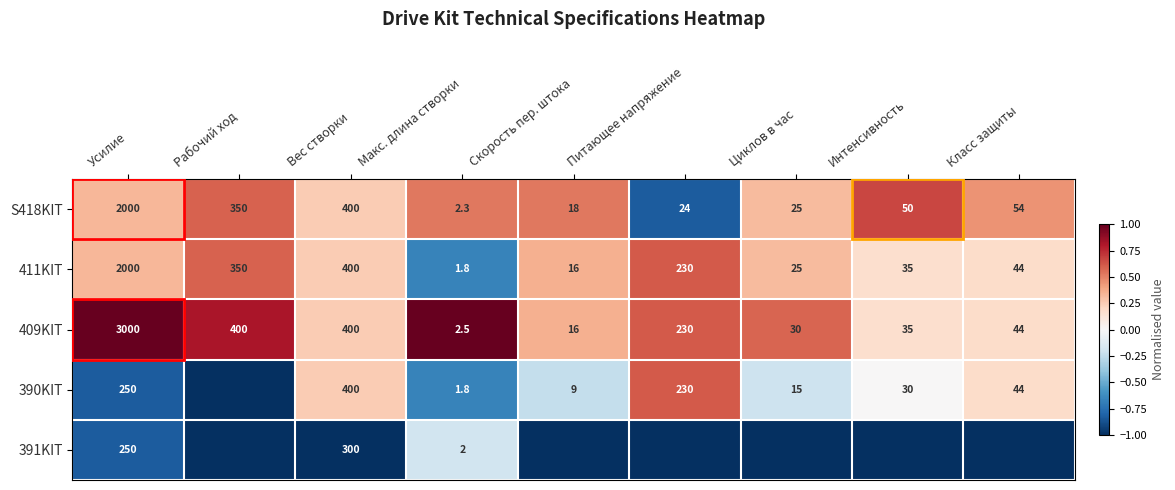

The 391KIT series shows 148.3 at Усилие. True or false?

False